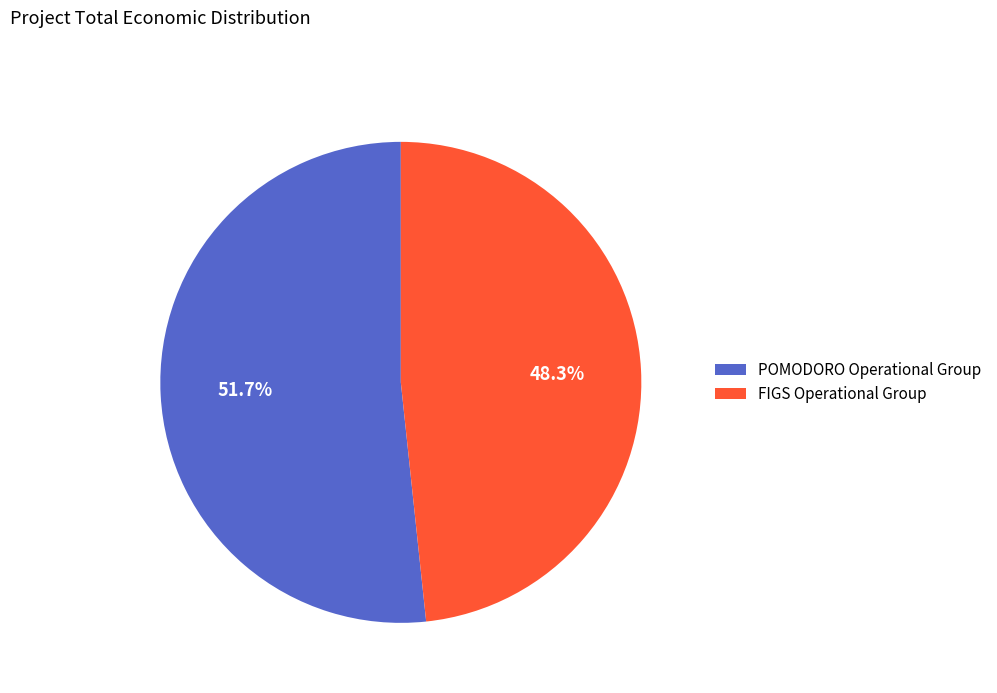

To the nearest percent, what portion does FIGS Operational Group represent?

48%